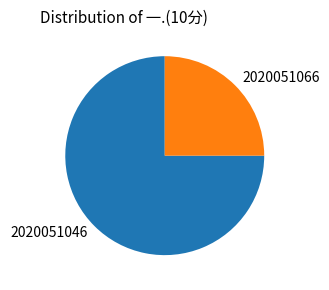

True or false: 2020051066 accounts for 17% of the total.

False